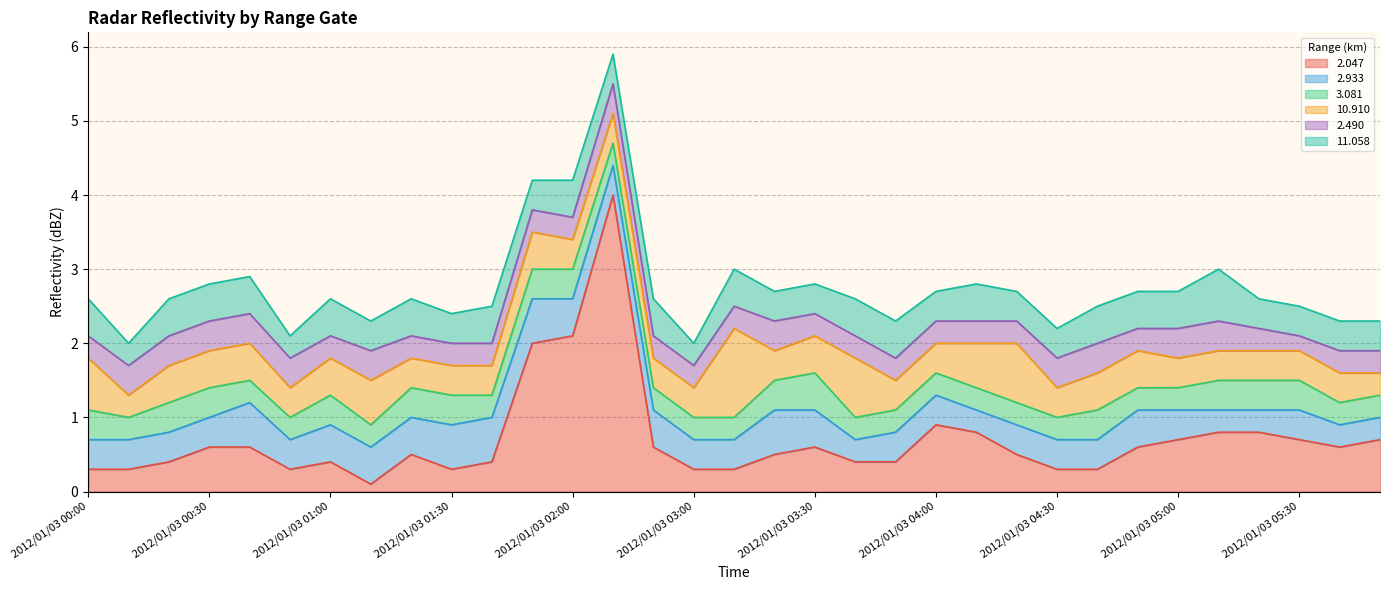

What is the maximum value for   2.490?

0.4